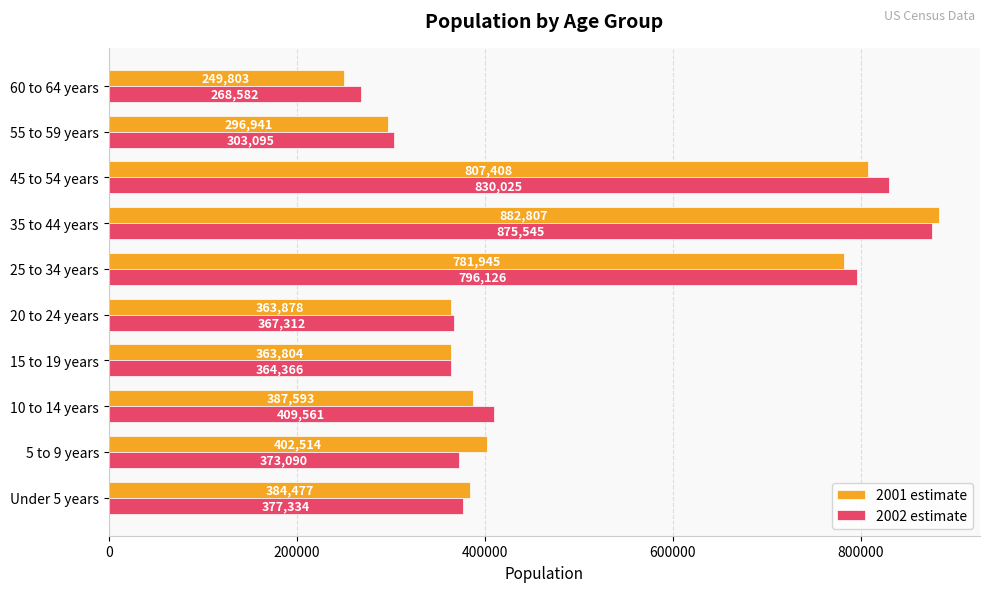

The 2001 estimate series shows 576689 at 5 to 9 years. True or false?

False